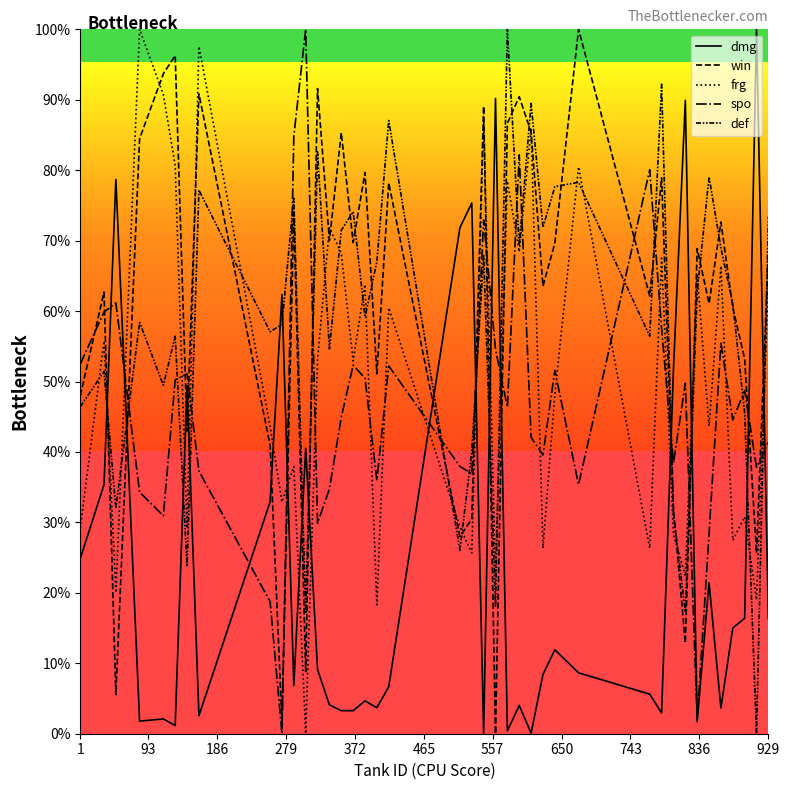

What is the value of the win point at the 8th from the left?

90.8